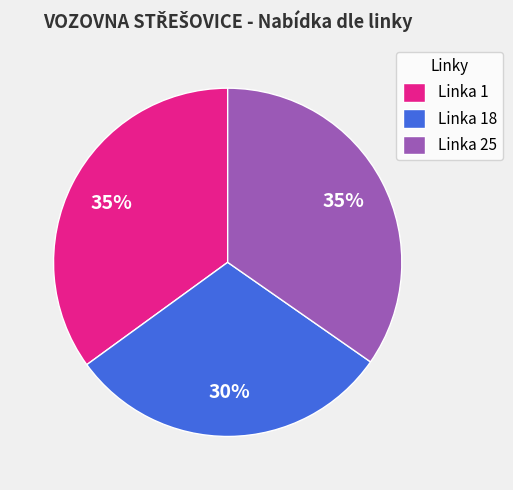

Which category has the smallest portion of the pie?

Linka 18